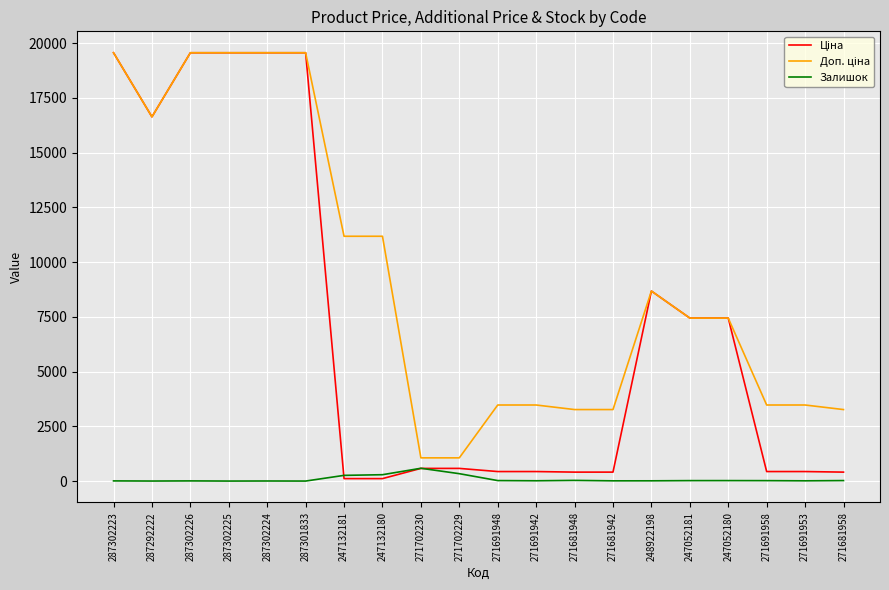

What is the spread (max minus min) of values at 271702230?

481.9